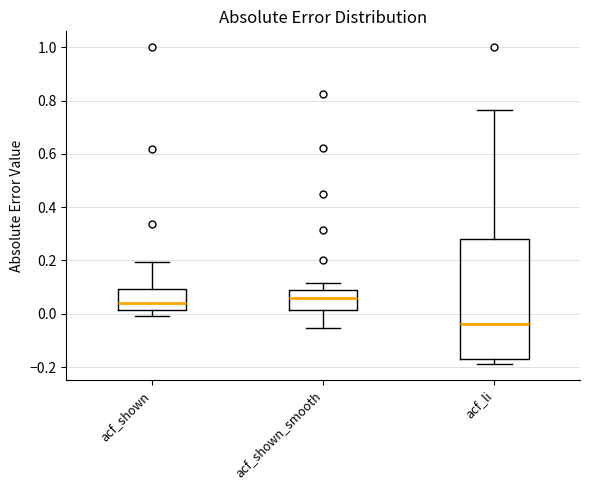

Reading left to right, read every box against the y-axis: the position of its median line, the range the box covers, and the ends of its whiskers. The values are not printed on the chart, so give them approximately, as read against the axis.

acf_shown: median 0.04, box 0.02 to 0.10, whiskers 0.00 to 0.20
acf_shown_smooth: median 0.06, box 0.02 to 0.08, whiskers -0.06 to 0.12
acf_li: median -0.04, box -0.16 to 0.28, whiskers -0.18 to 0.76